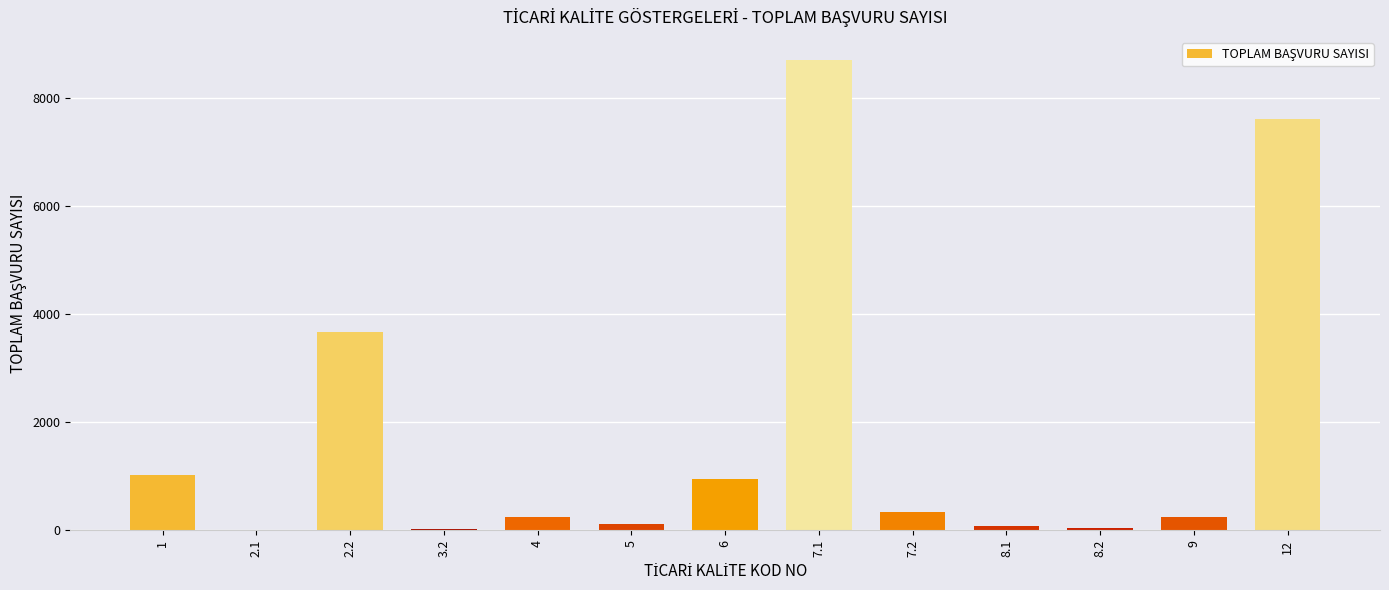

What is the greatest value displayed?

8702